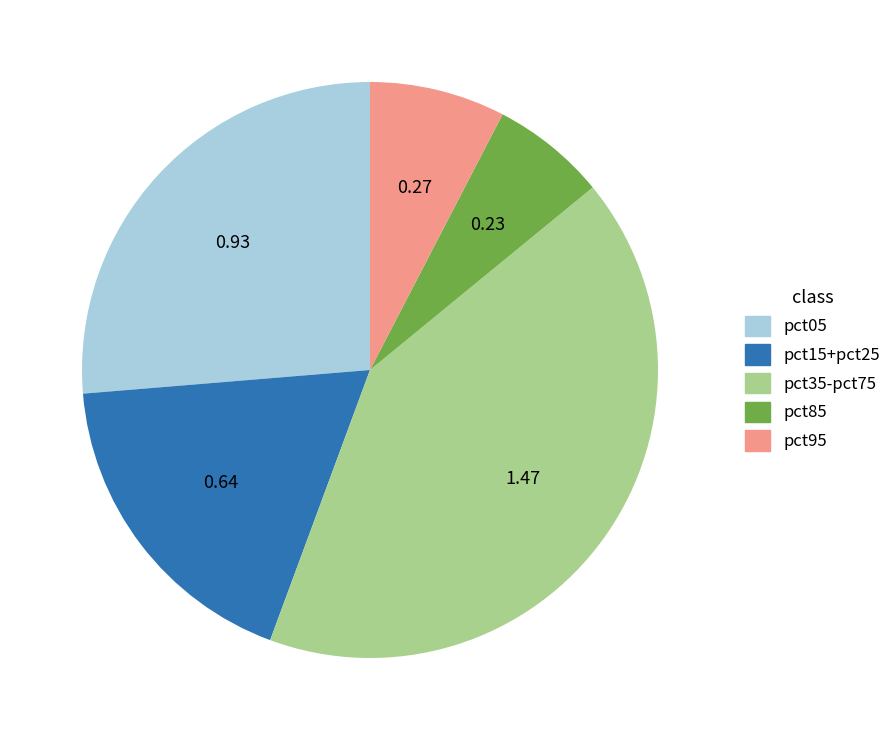

Does any single category account for the majority?

No